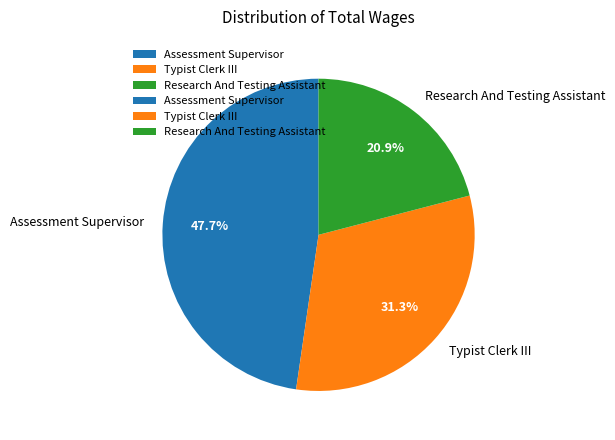

To the nearest percent, what is the average slice percentage?

33%